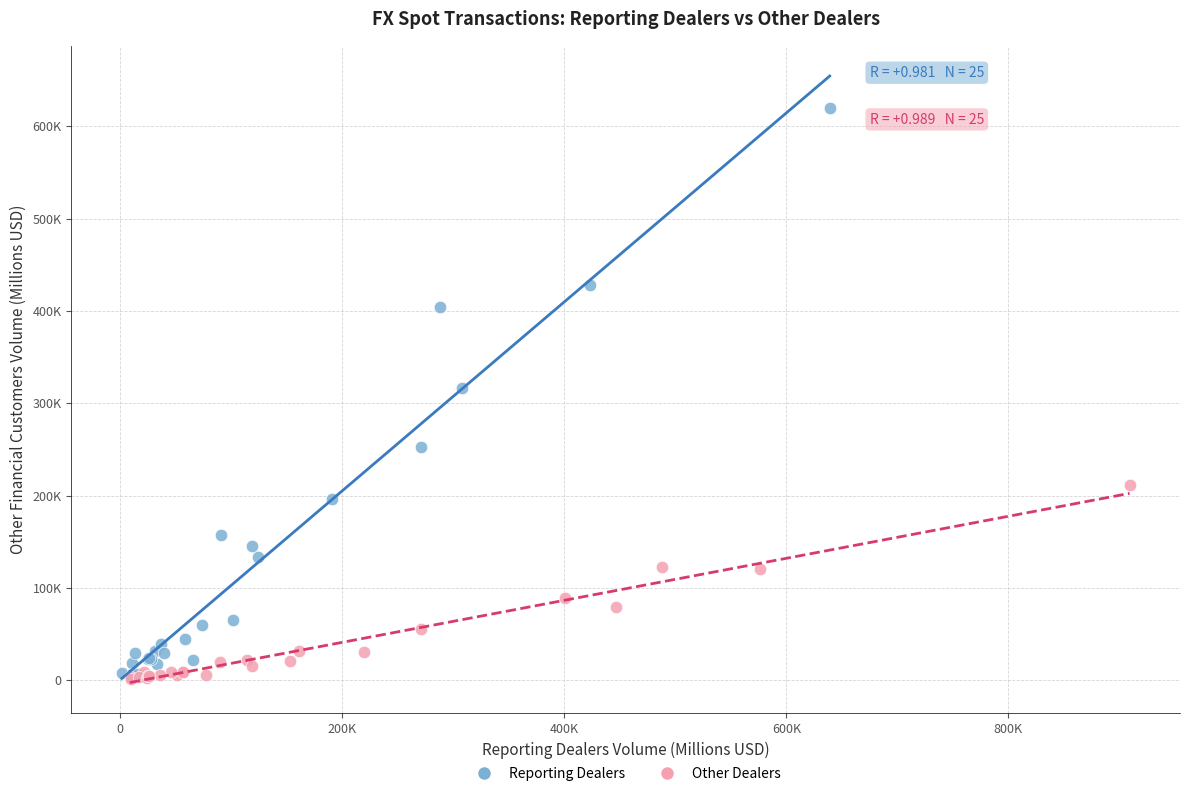

What are all the series names shown in the legend?

Reporting Dealers, Other Dealers